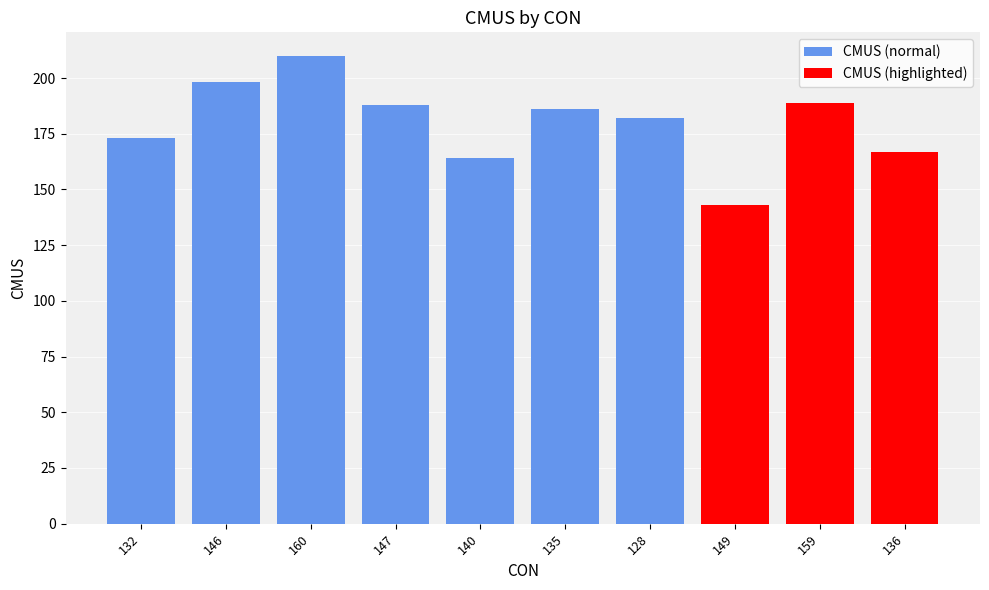

What is the ratio of the value at 135 to the value at 140?

1.1